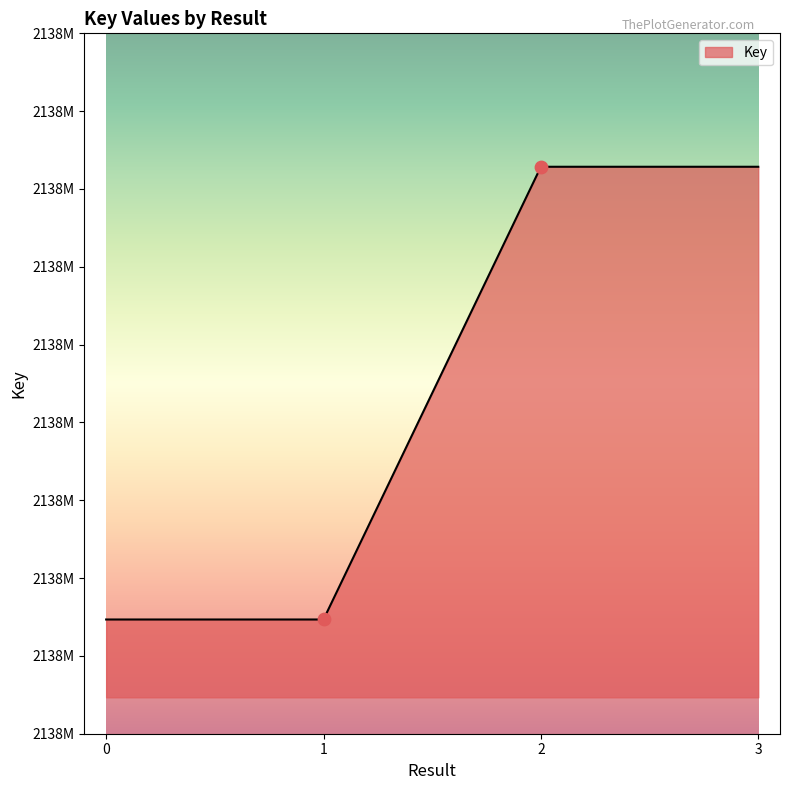

Does the chart have visible grid lines?

No